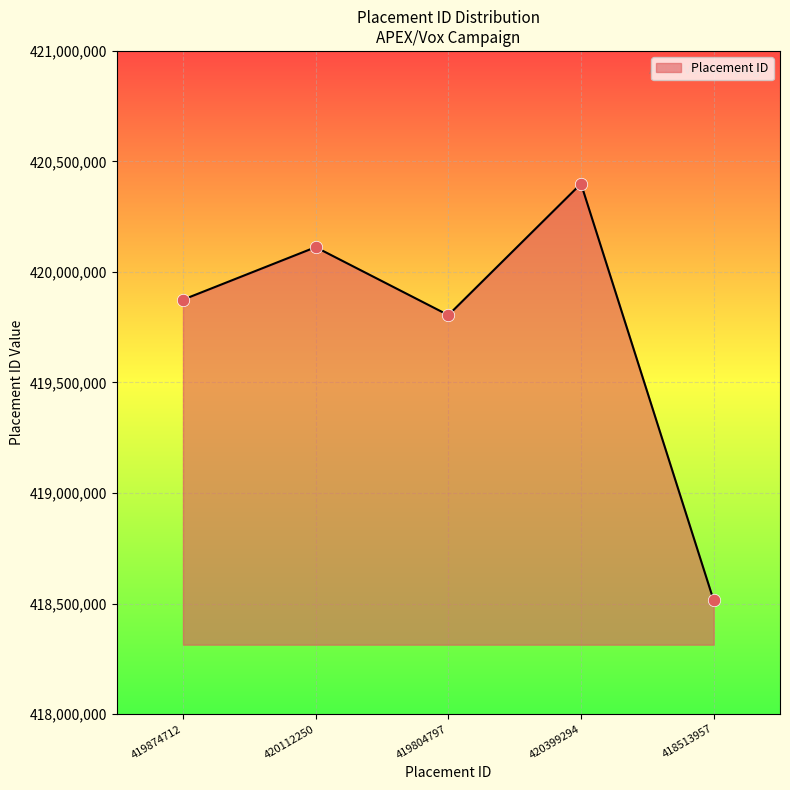

What is the change in value from 419874712 to 420399294?

+524582